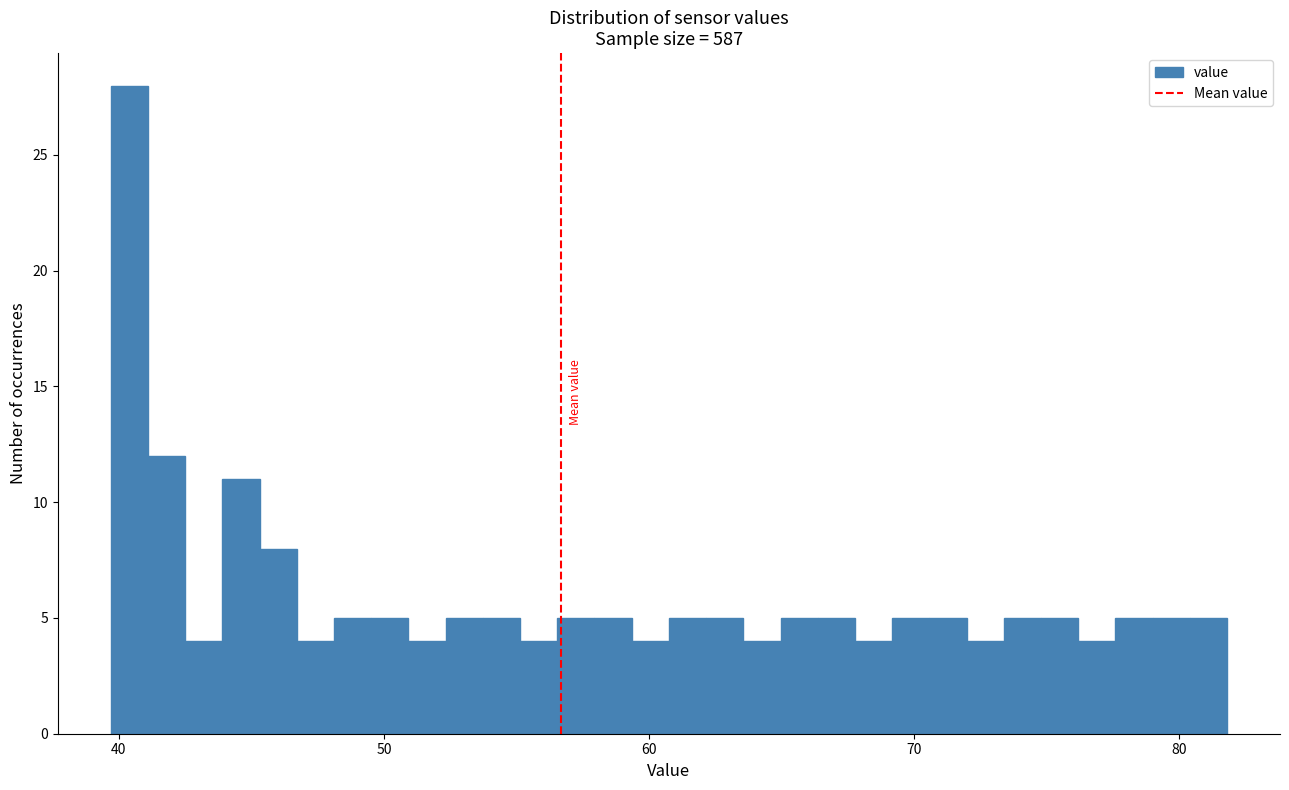

Around what value on the x-axis is the tallest bar? Give the approximate position of its centre, as read against the axis.

40